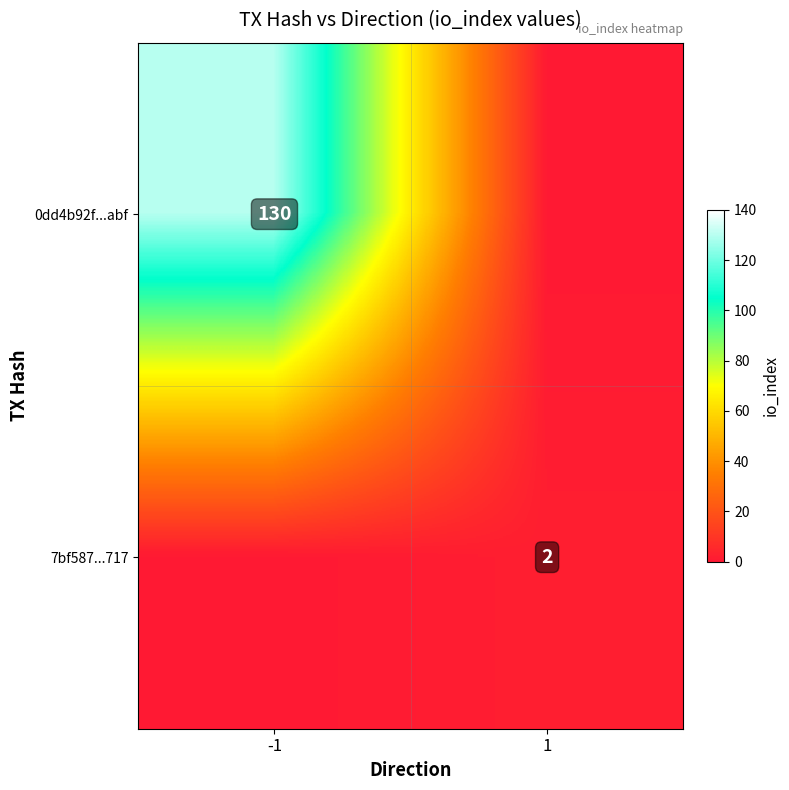

Which has a higher value, -1 or 1?

-1